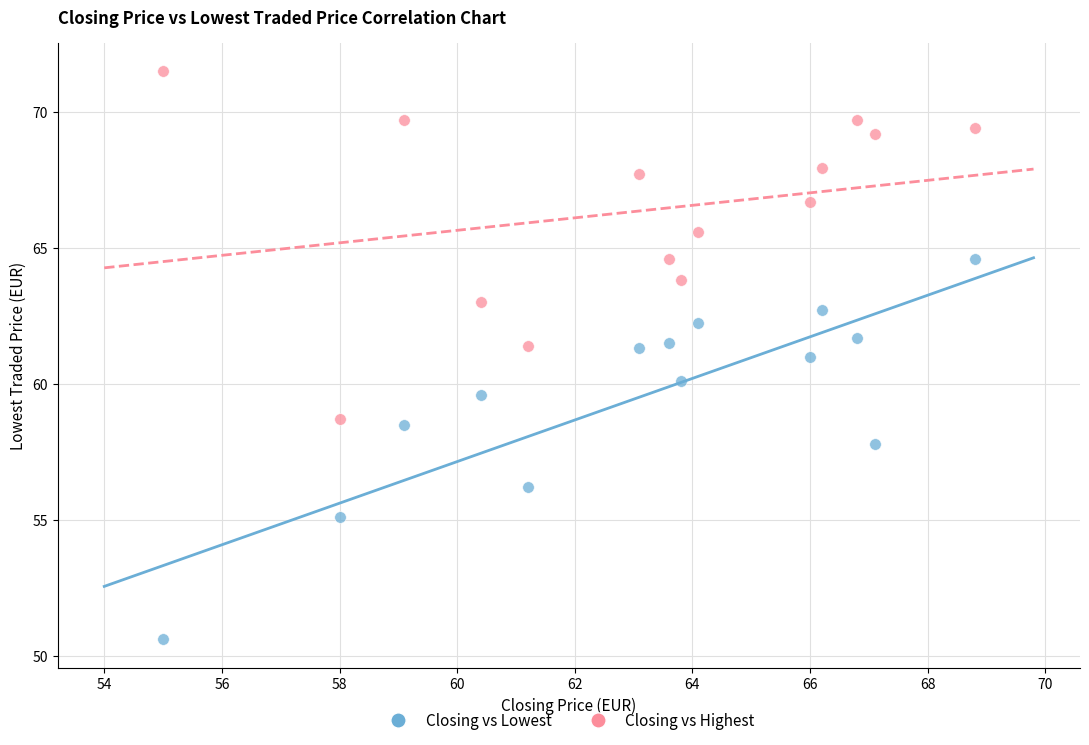

Which series reaches the minimum Y coordinate?

Closing vs Lowest